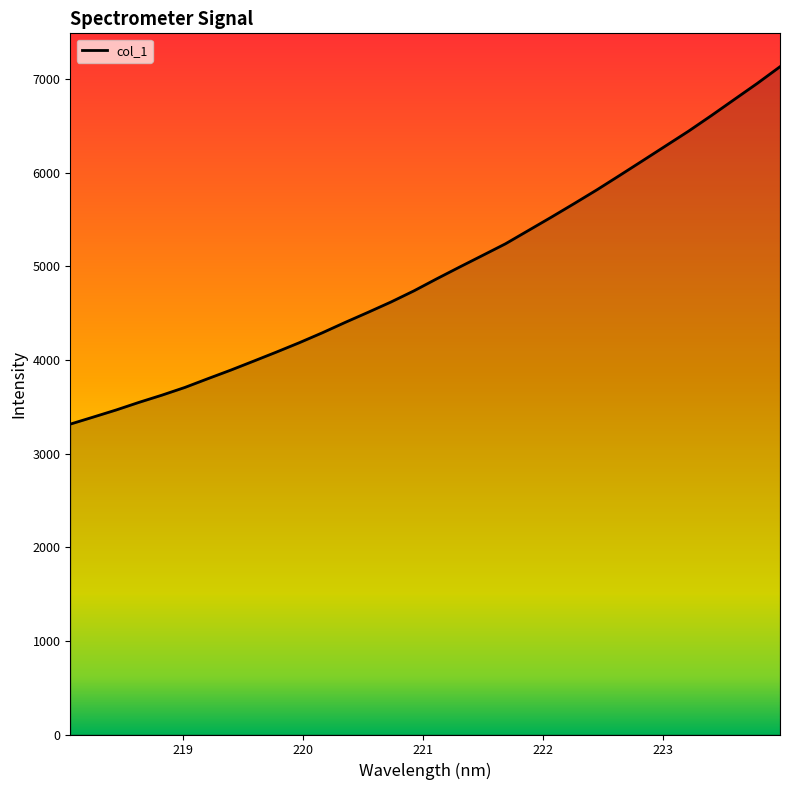

What is the difference between the maximum and minimum values?

3817.4